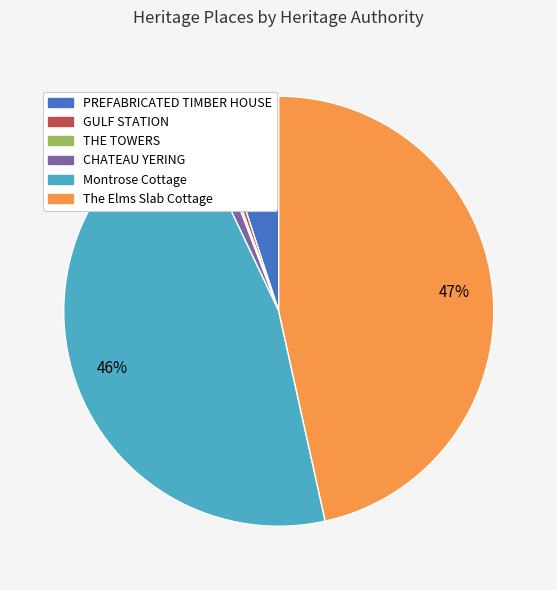

Between PREFABRICATED TIMBER HOUSE and CHATEAU YERING, which is larger?

PREFABRICATED TIMBER HOUSE